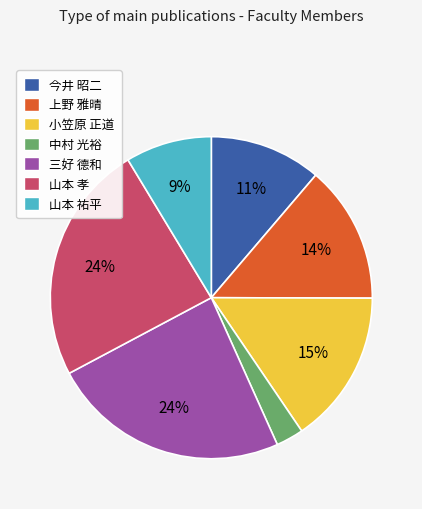

Is it true that 三好 德和 is 24% of the pie?

True